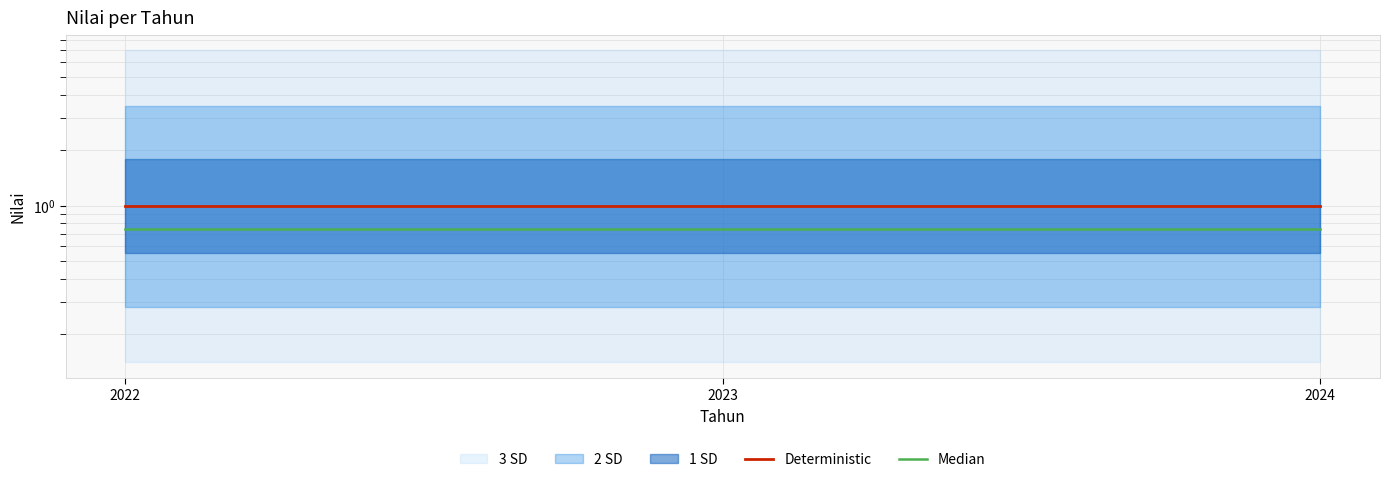

The value of Median at 2023 is 1.3. True or false?

False